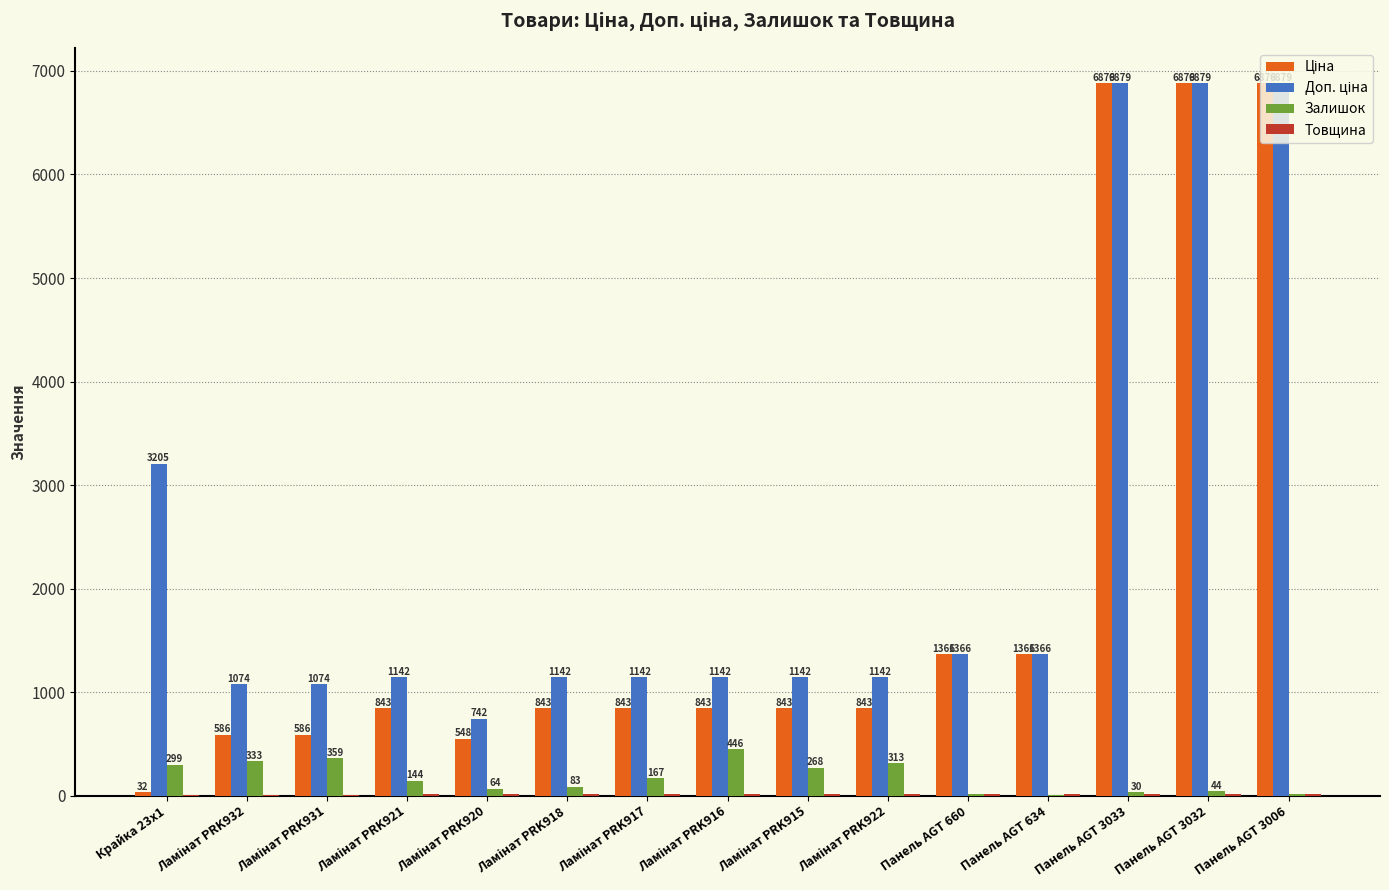

Where does the Залишок series first go above 144?

Крайка 23x1